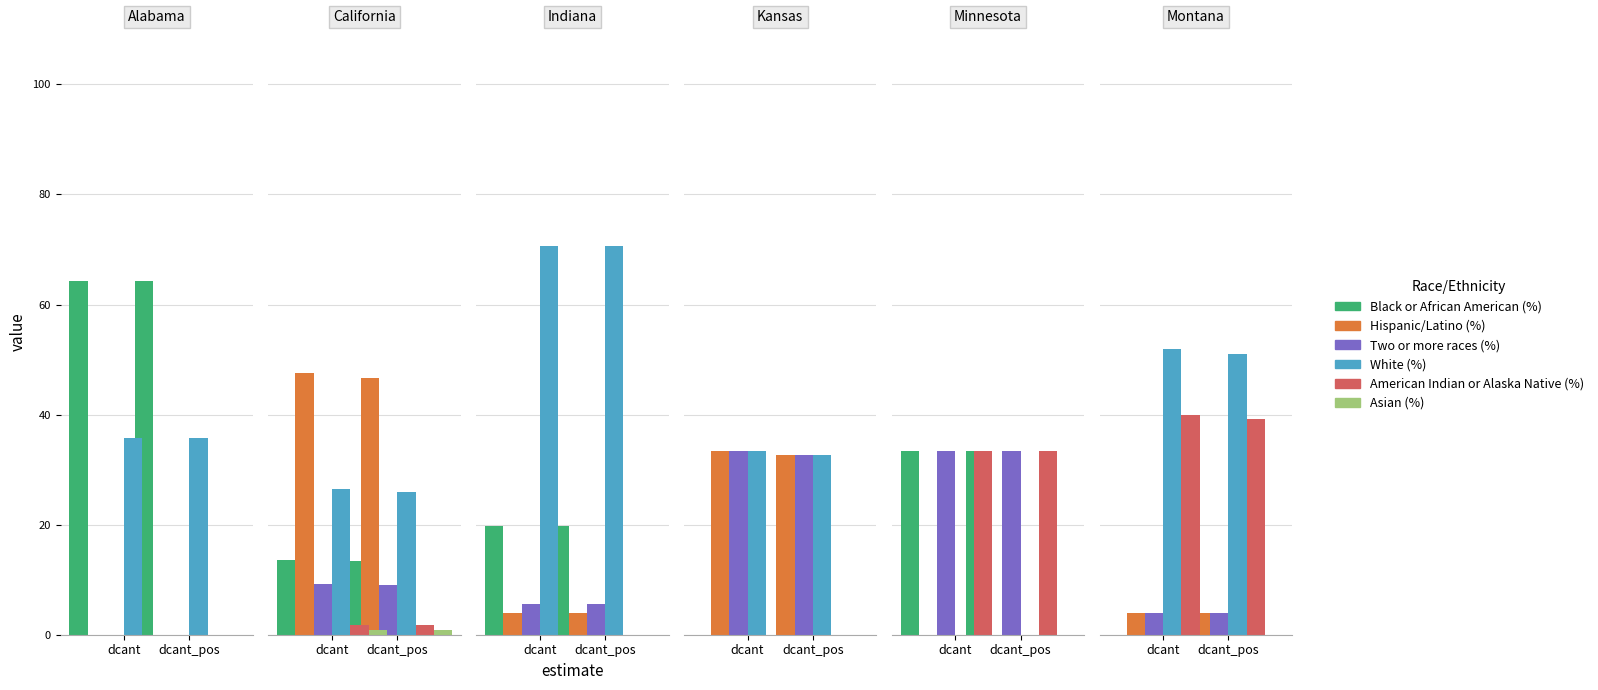

Which series changed the most between dcant and dcant_pos?

Black or African American (%)